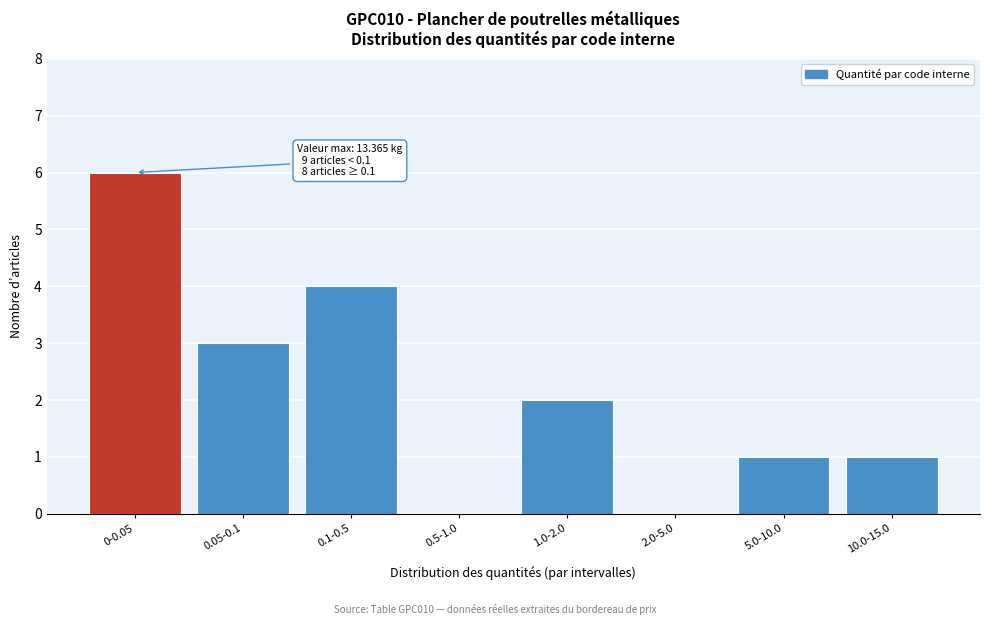

Reading right to left, list all the values displayed in this chart.

10.0-15.0=1	5.0-10.0=1	2.0-5.0=0	1.0-2.0=2	0.5-1.0=0	0.1-0.5=4	0.05-0.1=3	0-0.05=6